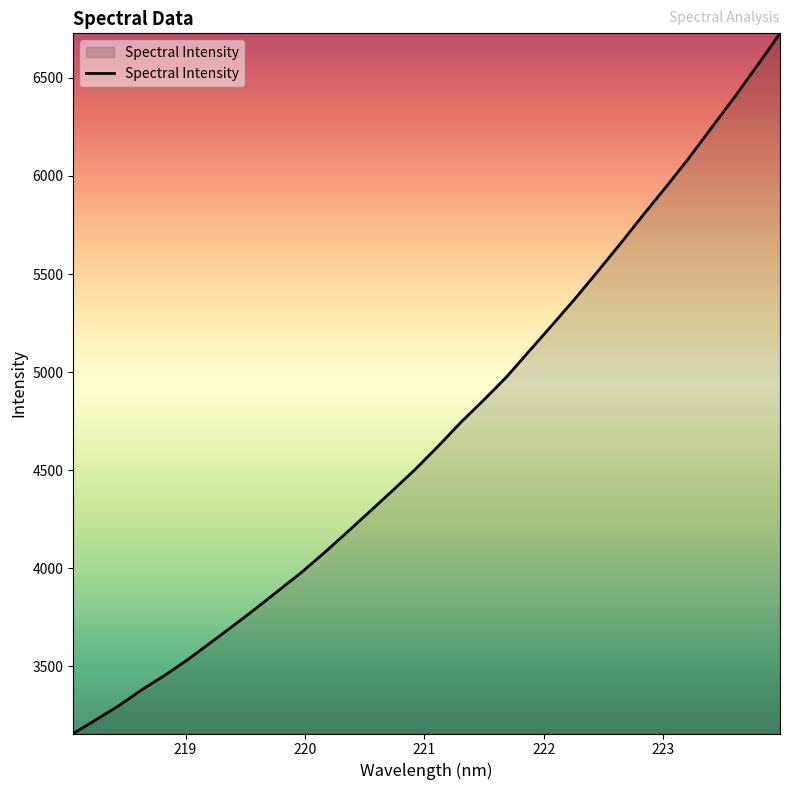

What is the difference between the maximum and minimum values?

3568.4